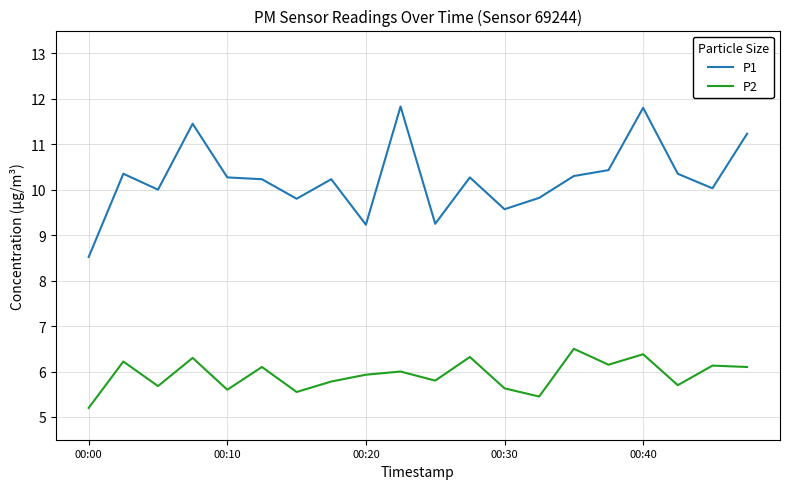

Which series has the largest total across all categories?

P1